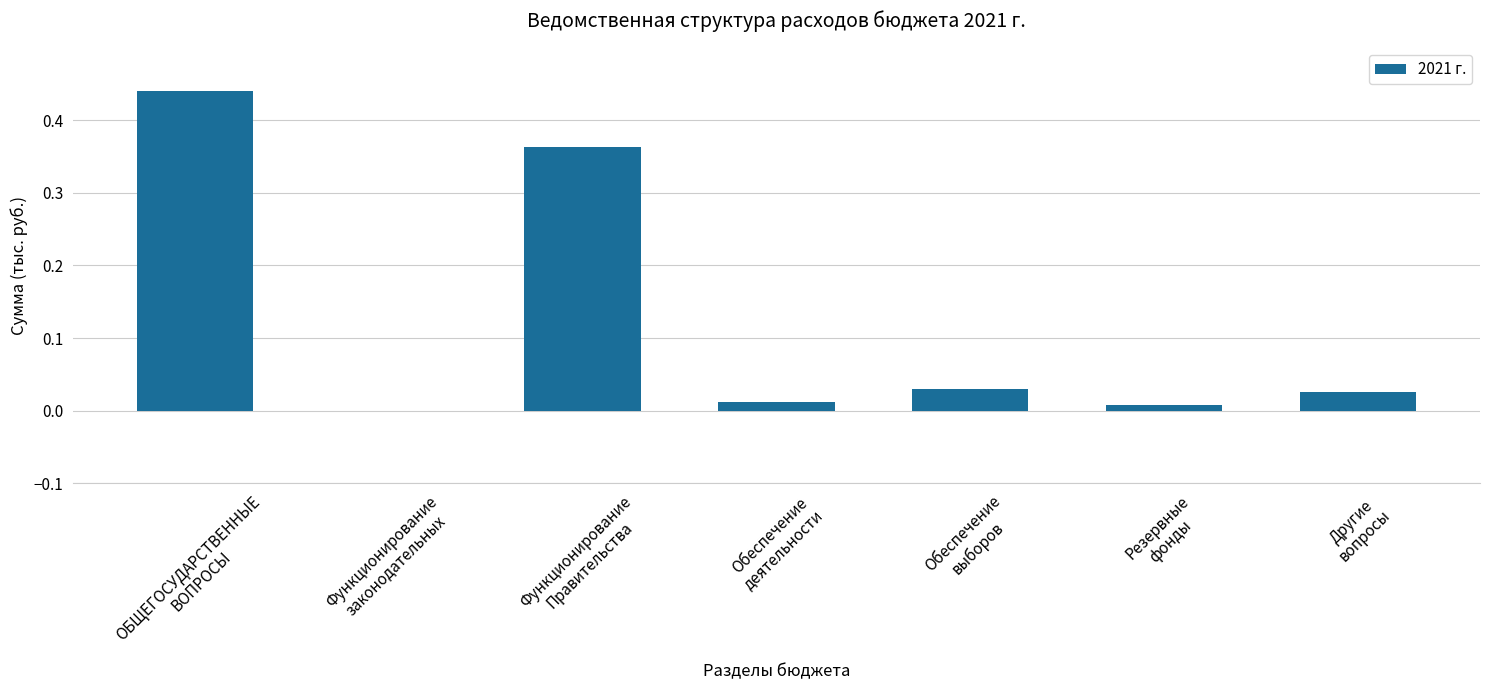

Are the bars horizontal?

No